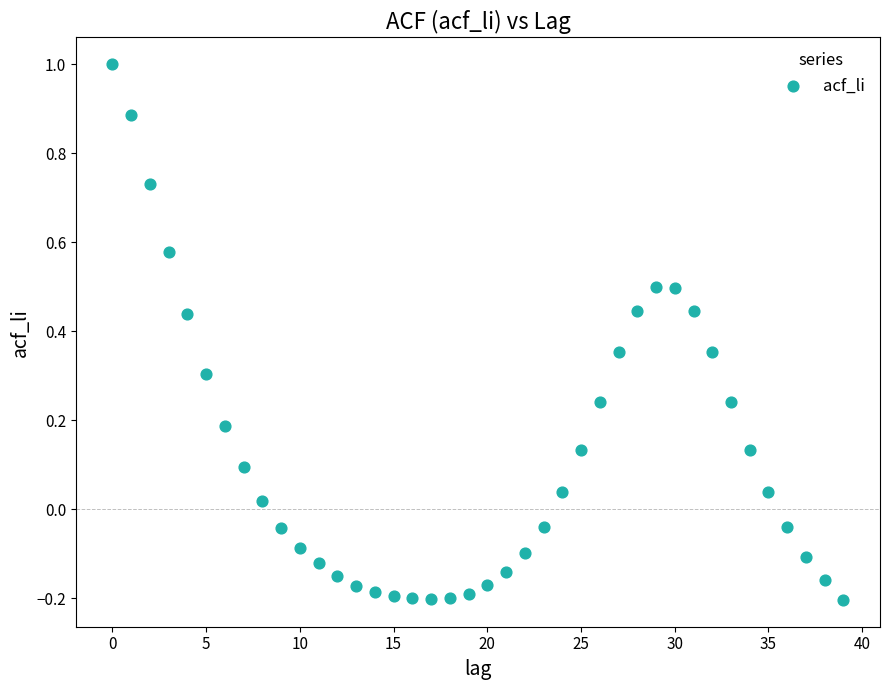

What is the range of Y values (max minus min)?

1.2